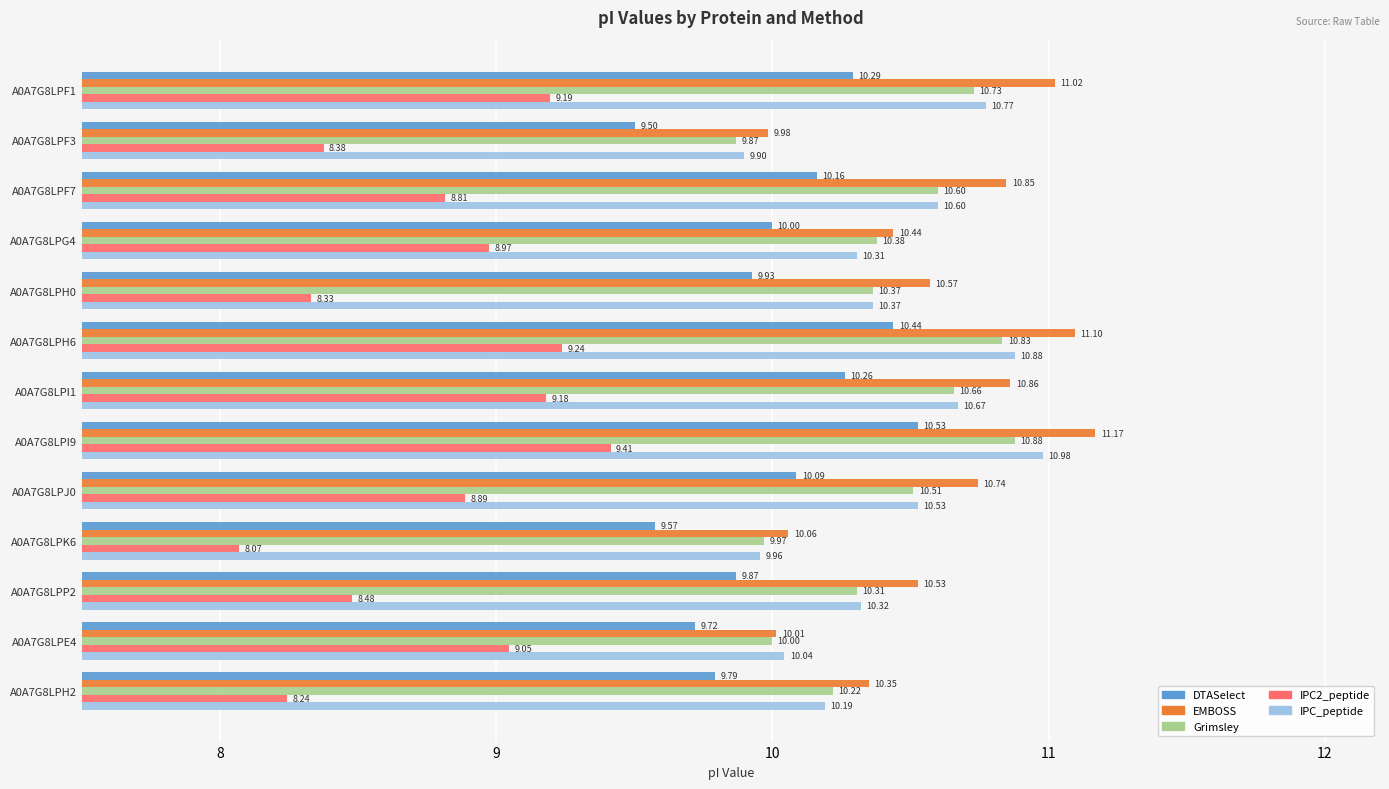

What is the total value across all series at A0A7G8LPF3?

47.6